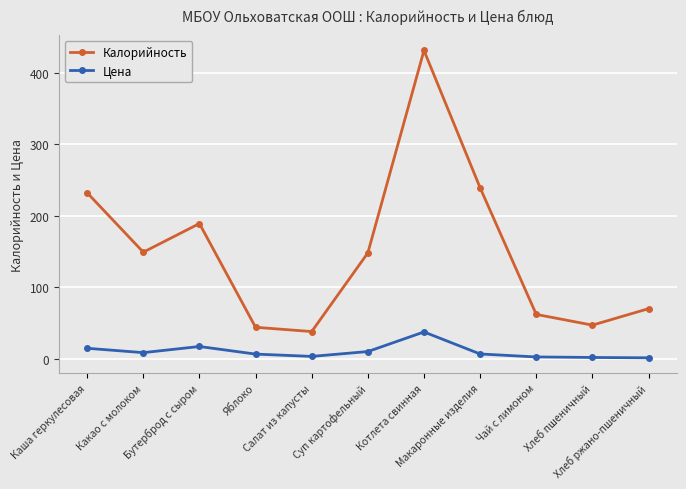

Which series has the largest total across all categories?

Калорийность